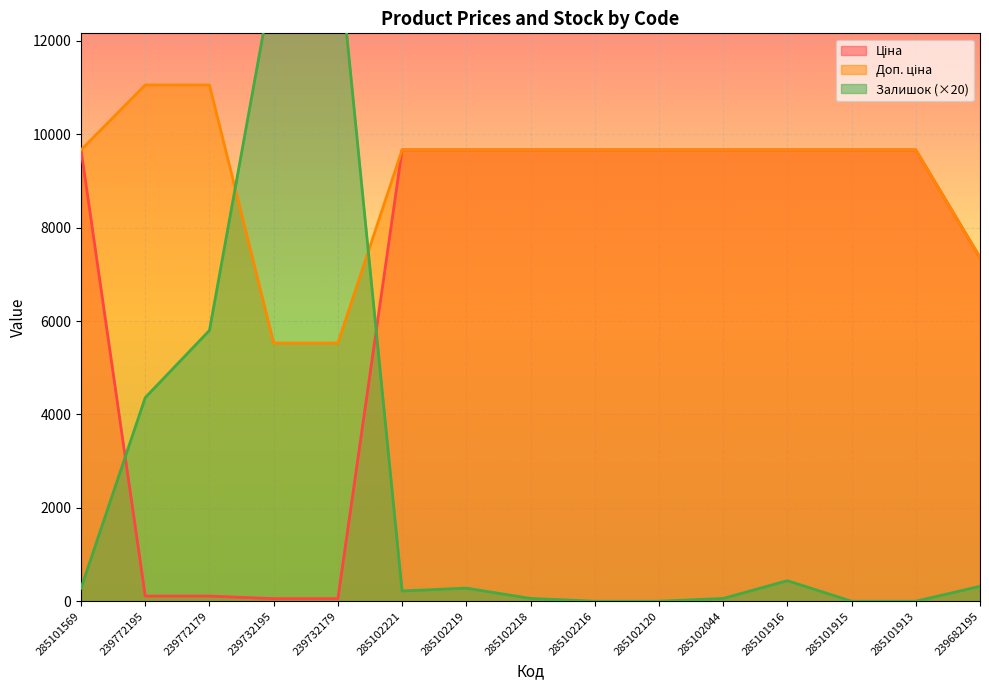

List the labels in order of Ціна value, smallest first.

239732195, 239732179, 239772195, 239772179, 239682195, 285101569, 285102221, 285102219, 285102218, 285102216, 285102120, 285102044, 285101916, 285101915, 285101913